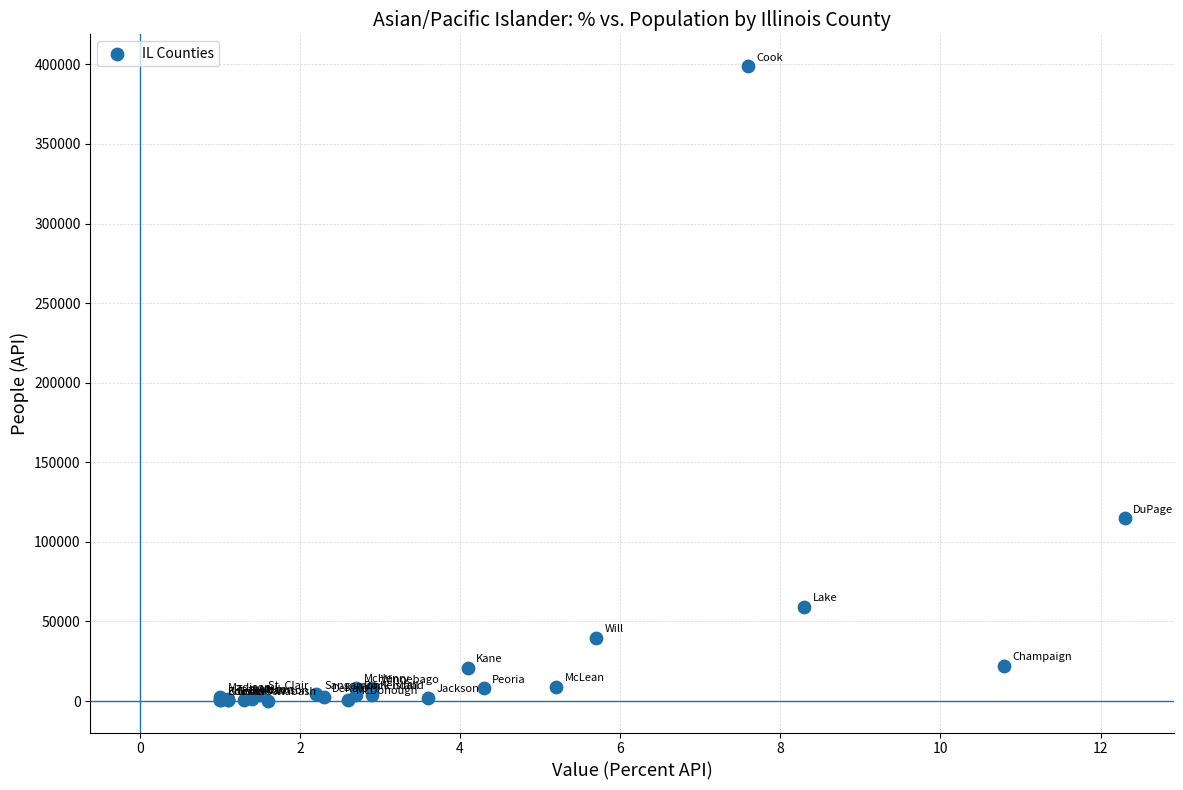

What Y value in the scatter plot is closest to 199543?

114866